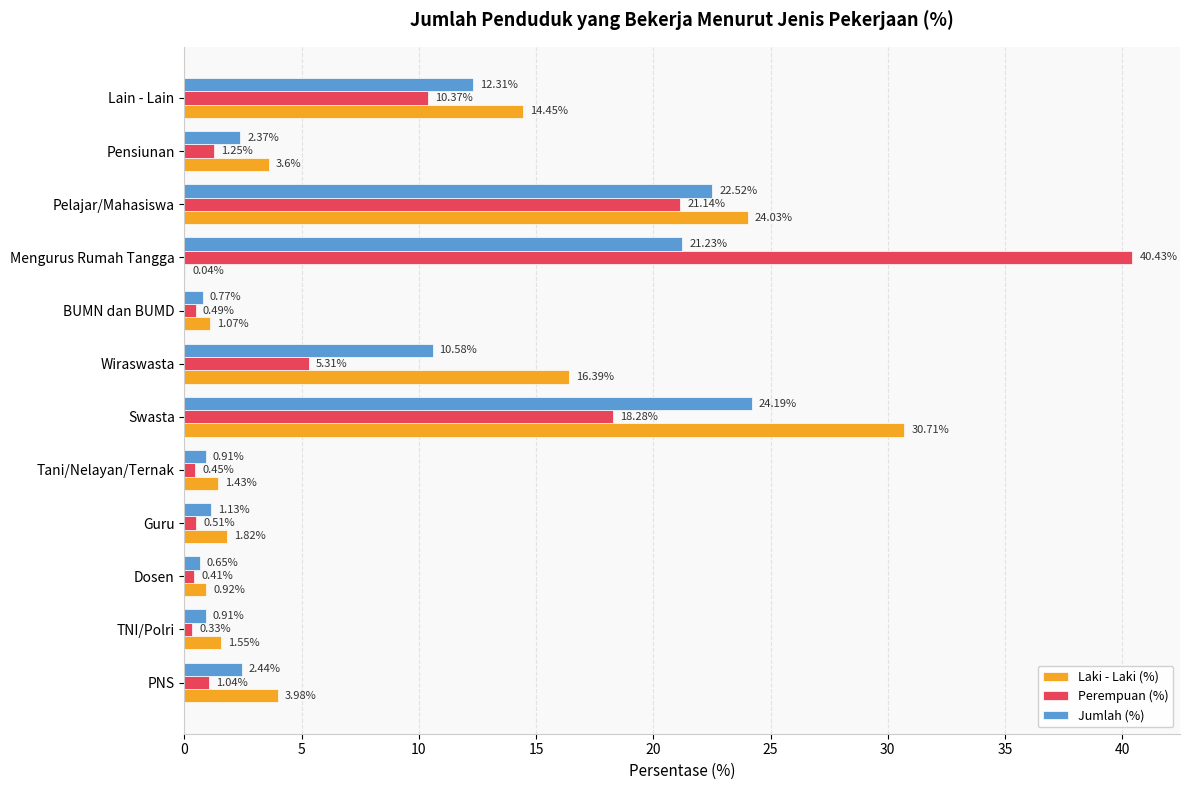

What are all the series names shown in the legend?

Laki - Laki (%), Perempuan (%), Jumlah (%)